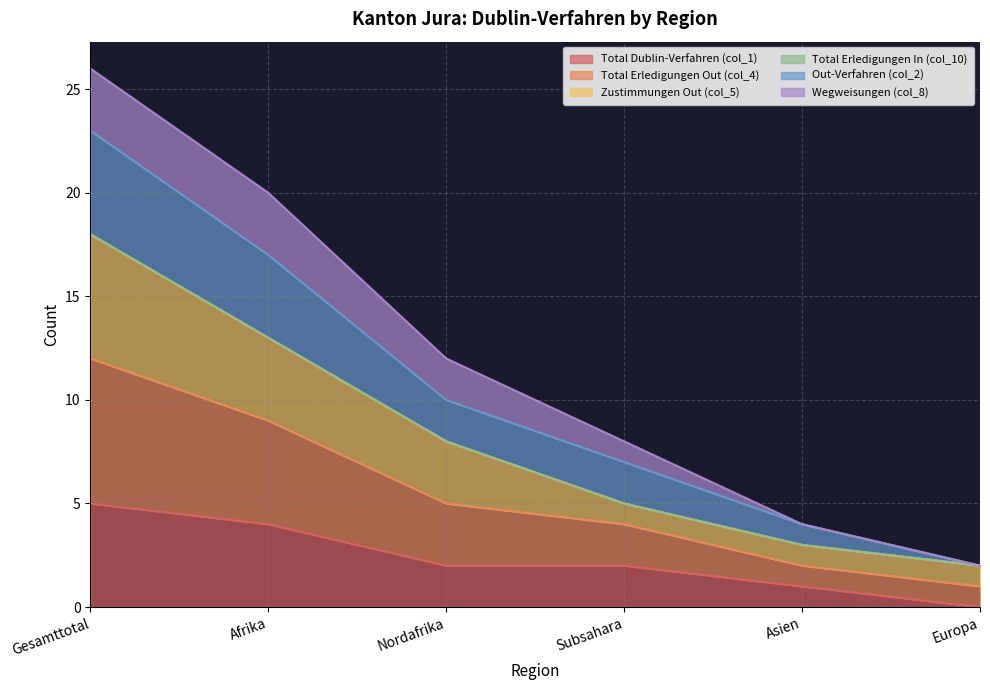

At which category is the sum across all series the highest?

Gesamttotal